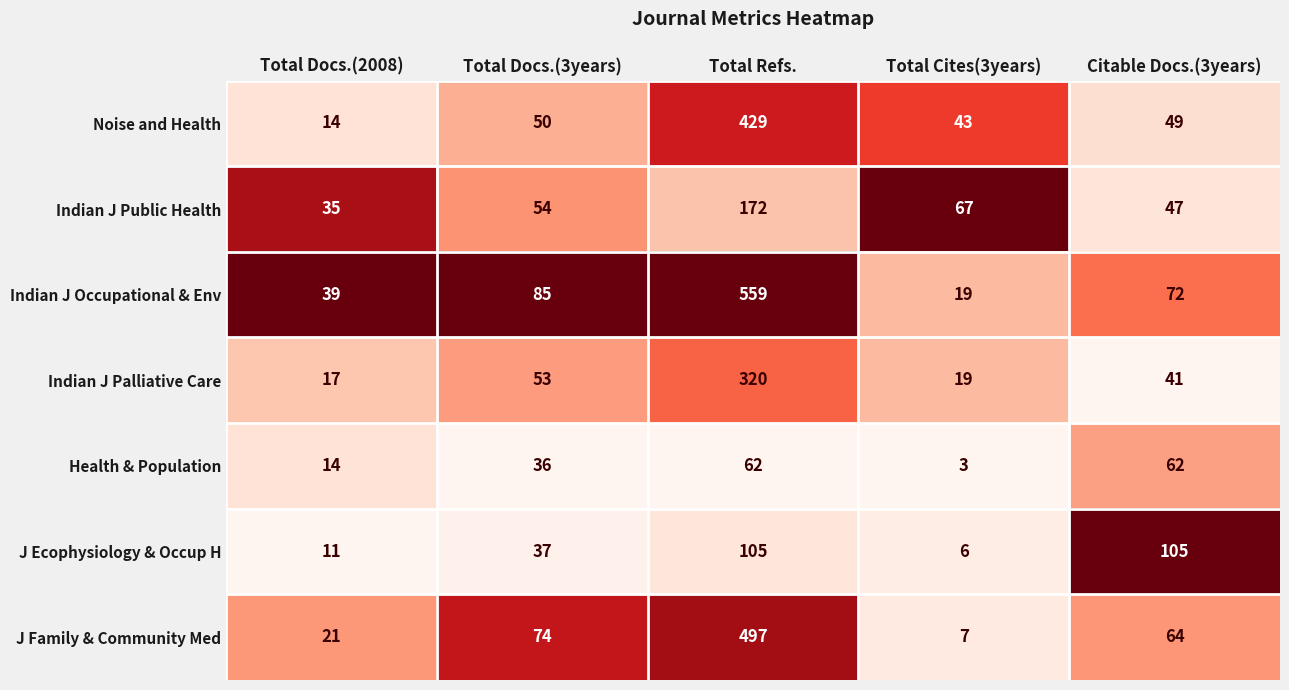

How many categories are shown in the chart?

5